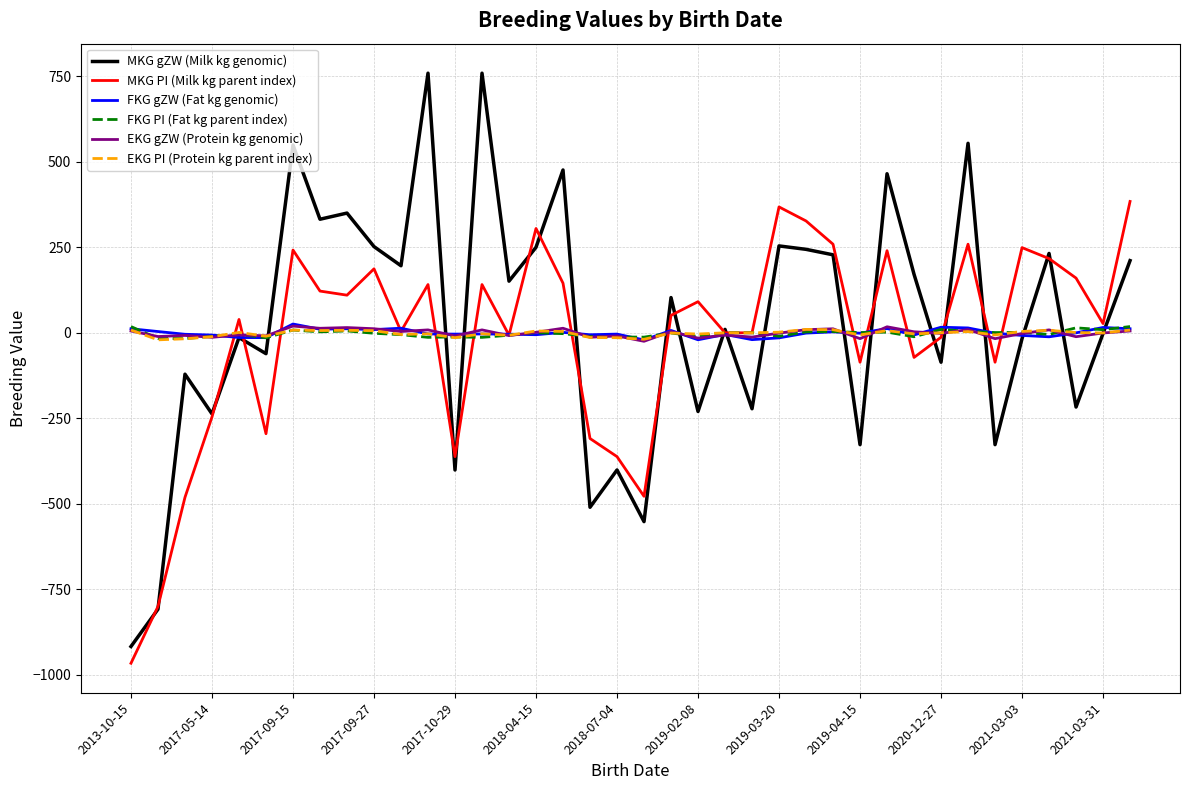

What is the smallest value displayed?

-966.0